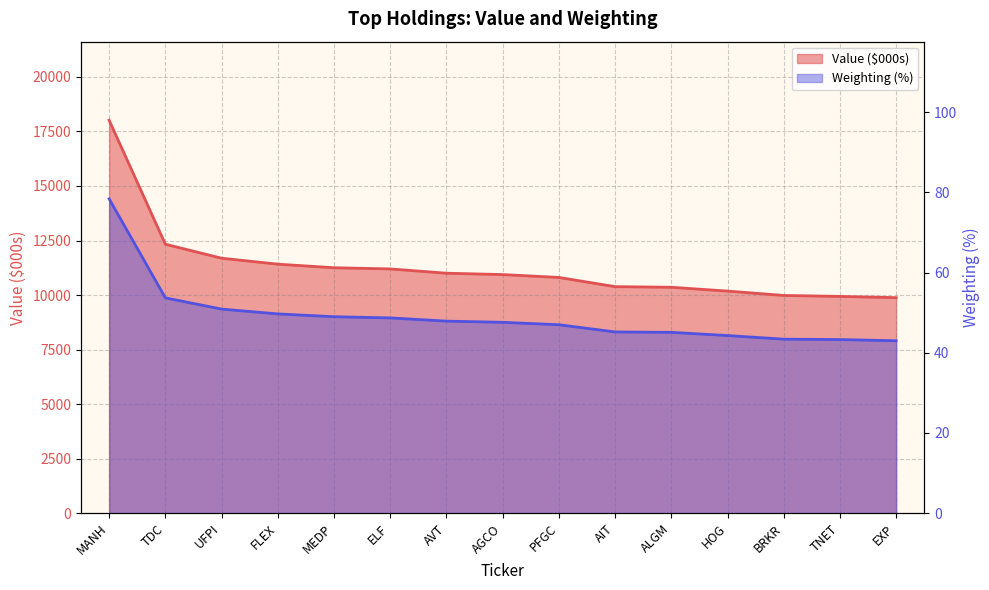

Is the value of Value at UFPI greater than the value of Weighting at FLEX?

Yes